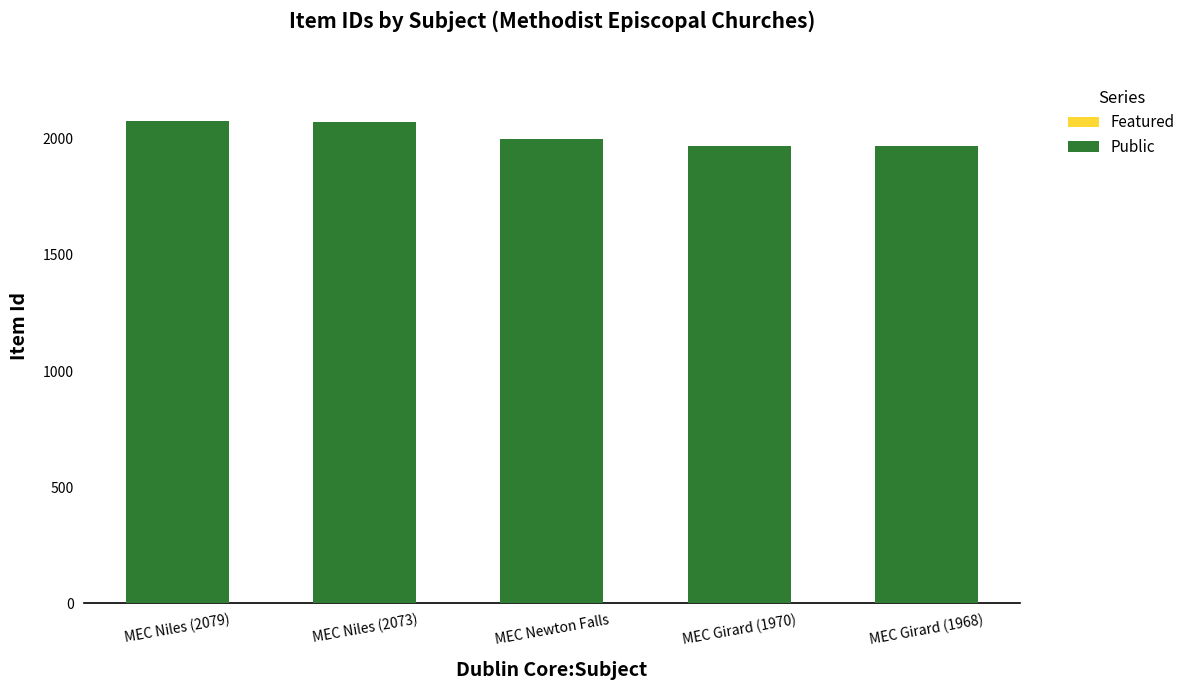

What is the sum of all values?

10091